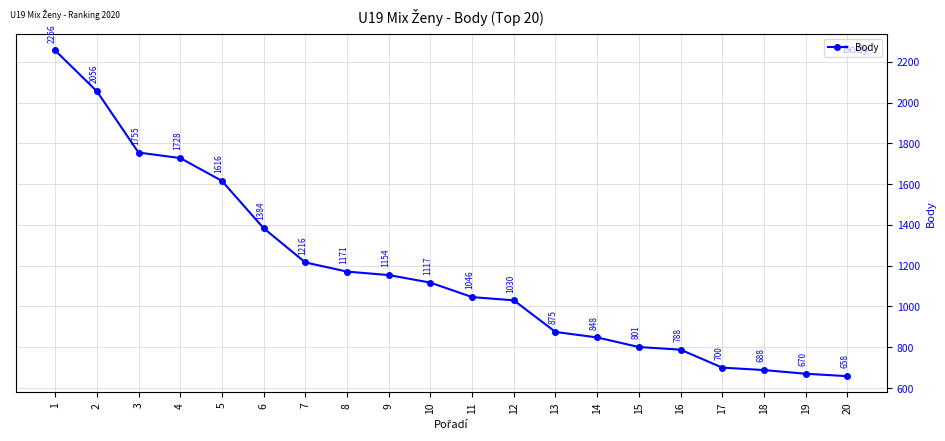

What is the average value?

1178